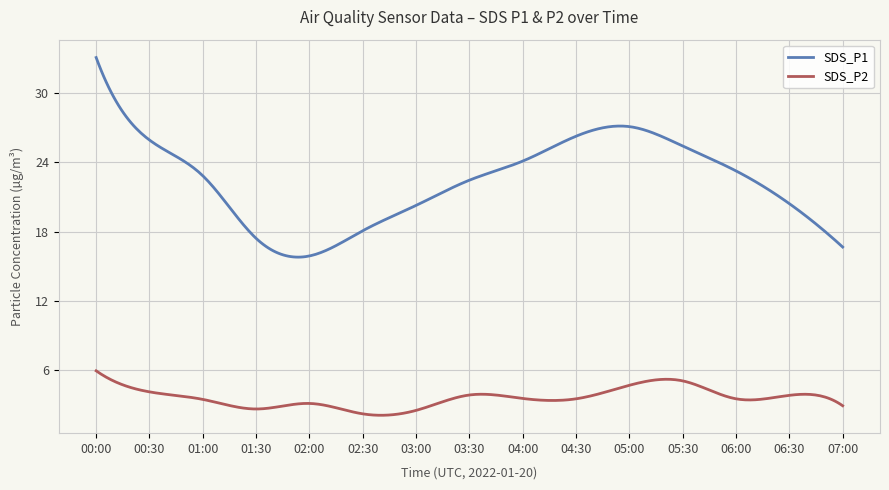

Which series has the largest range (max minus min)?

SDS_P1